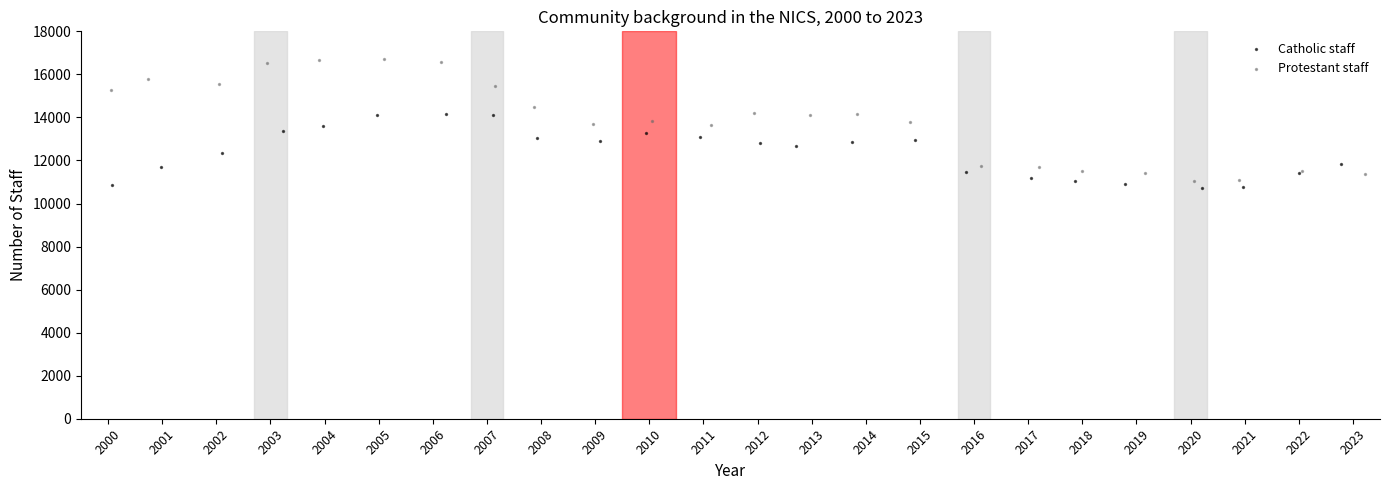

Which series has the widest spread of Y values?

Protestant staff